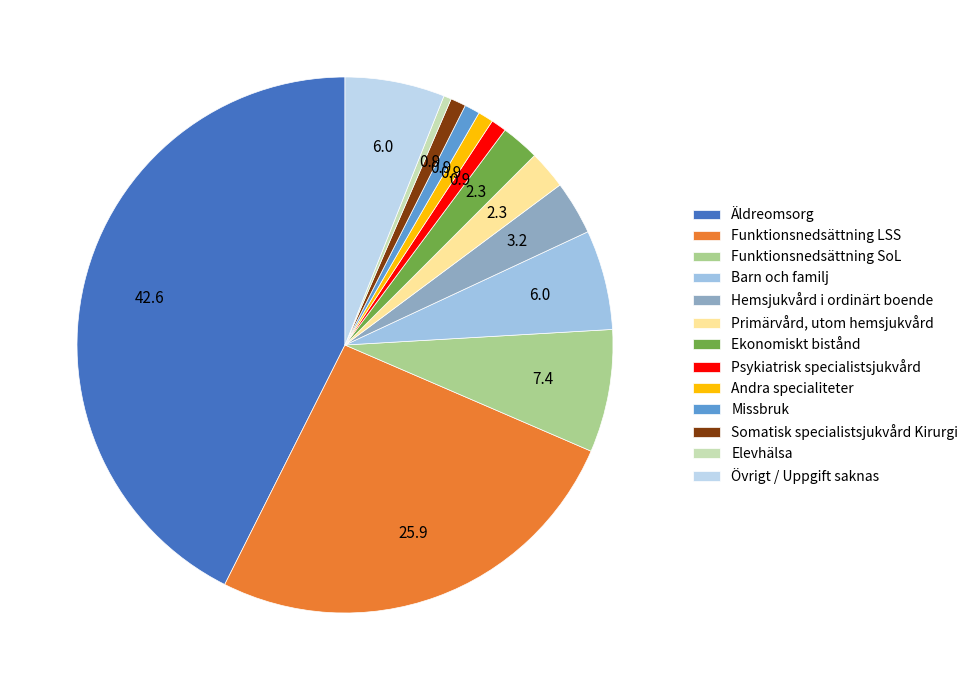

How many slices are in this pie chart?

13